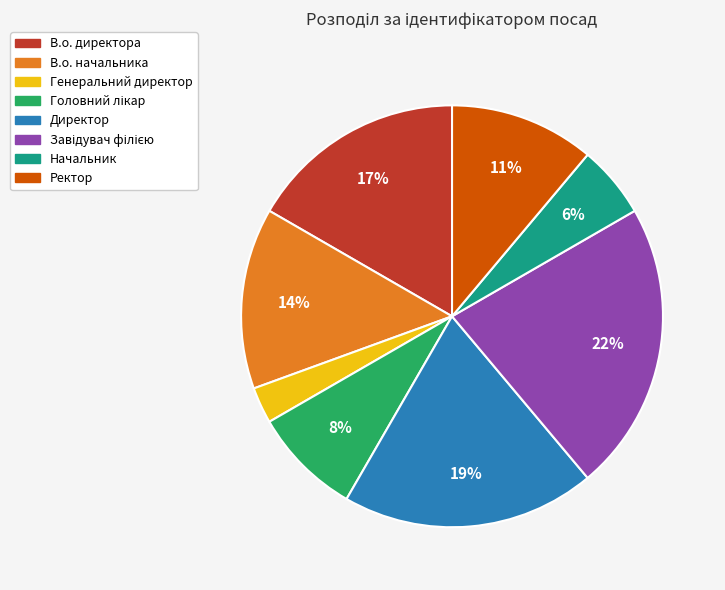

Does Генеральний директор represent more than half of the total?

No